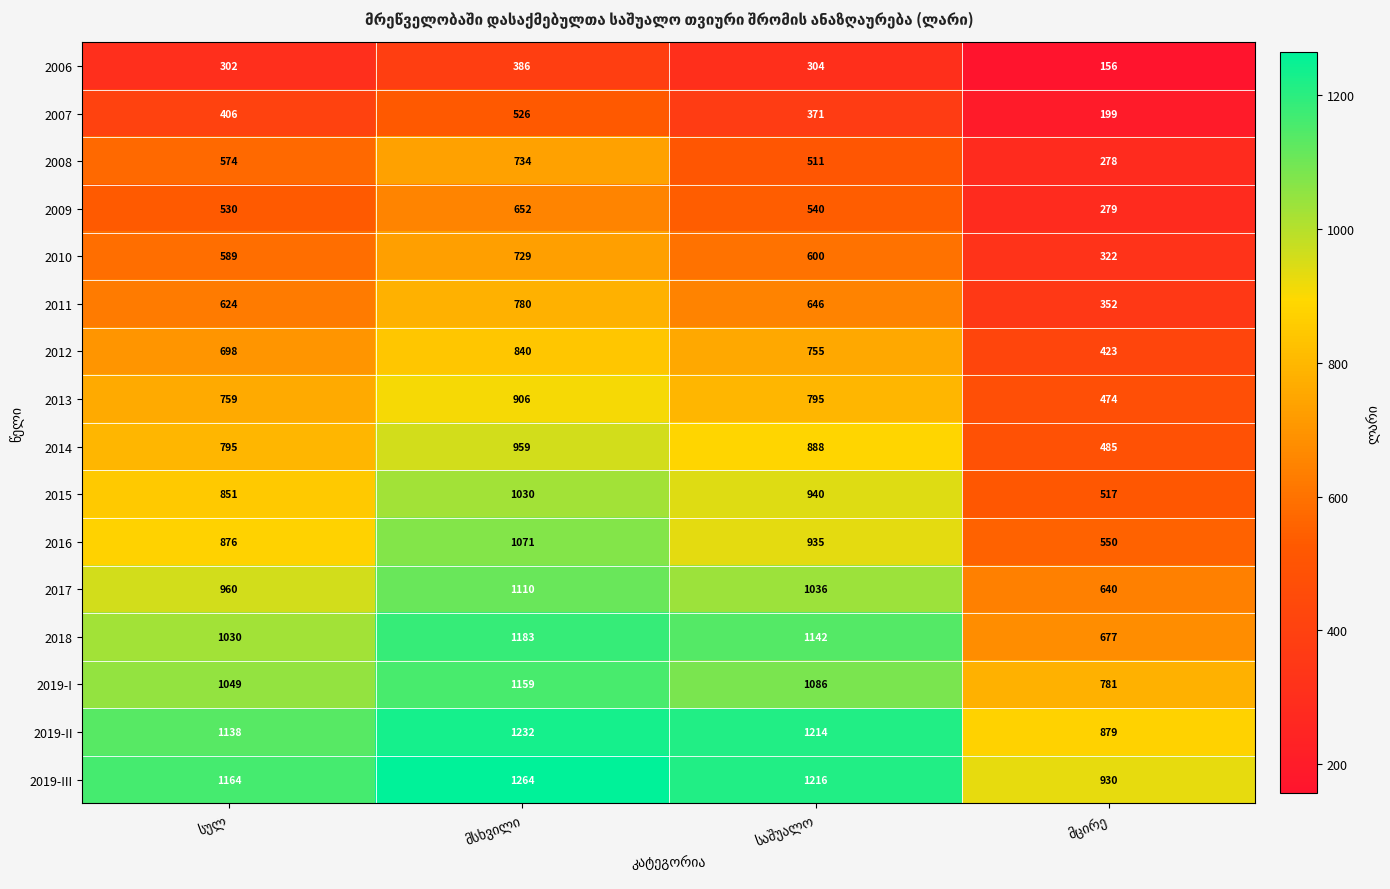

List the series in order of their peak value, highest first.

2019-III, 2019-II, 2018, 2019-I, 2017, 2016, 2015, 2014, 2013, 2012, 2011, 2008, 2010, 2009, 2007, 2006